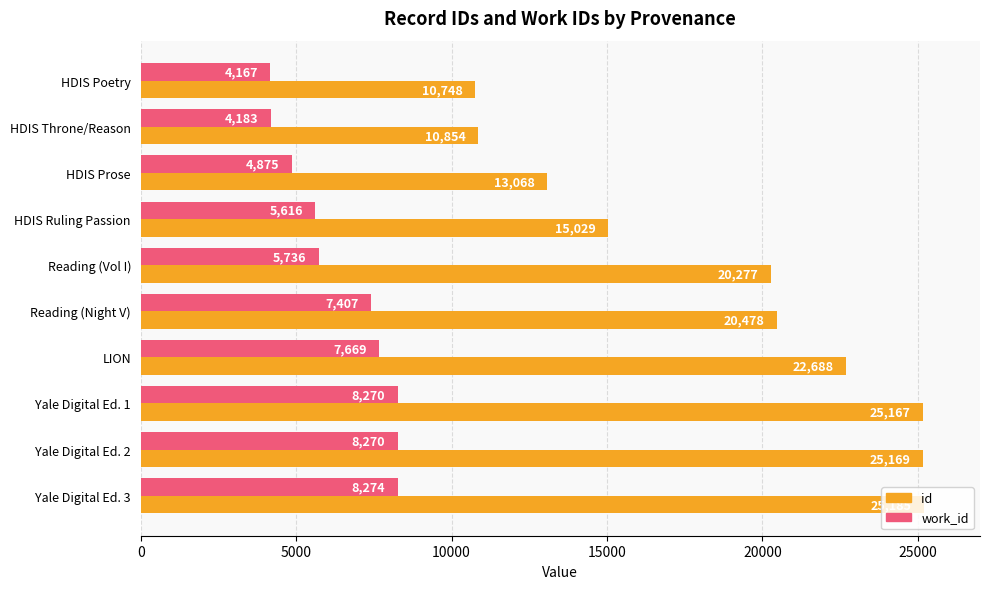

Where is id nearest to the value 17966?

Reading (Vol I)